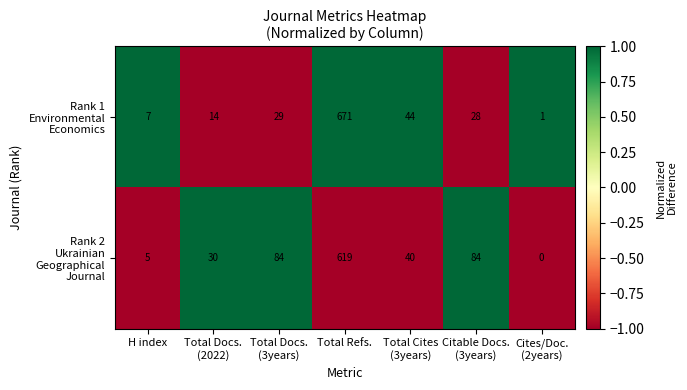

Count the number of categories in the chart.

7